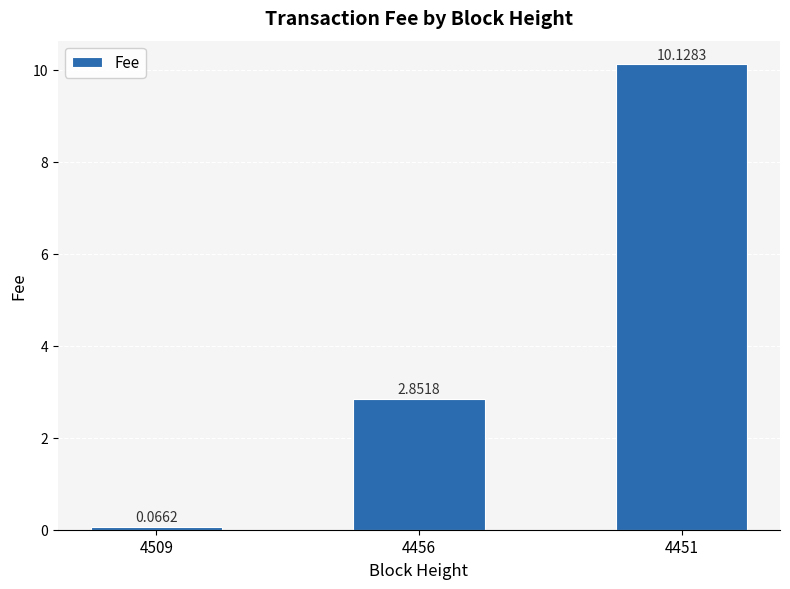

What is the average value?

4.3